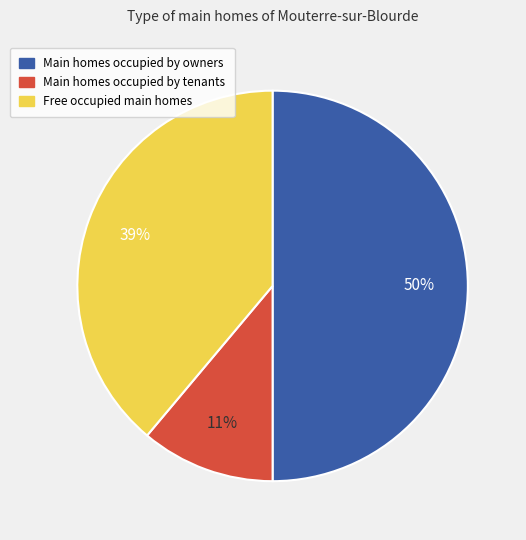

Which category has the smallest portion of the pie?

Main homes occupied by tenants